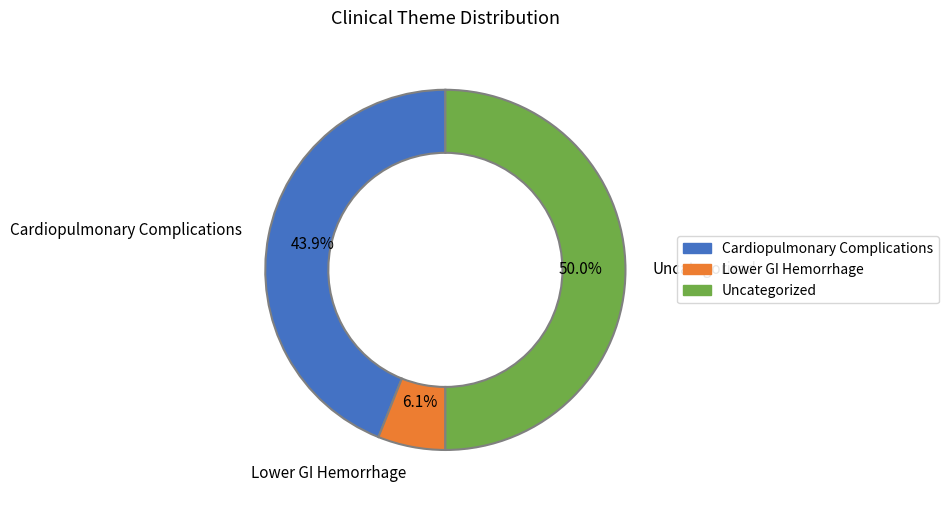

Rank the categories by value from lowest to highest.

Lower GI Hemorrhage, Cardiopulmonary Complications, Uncategorized